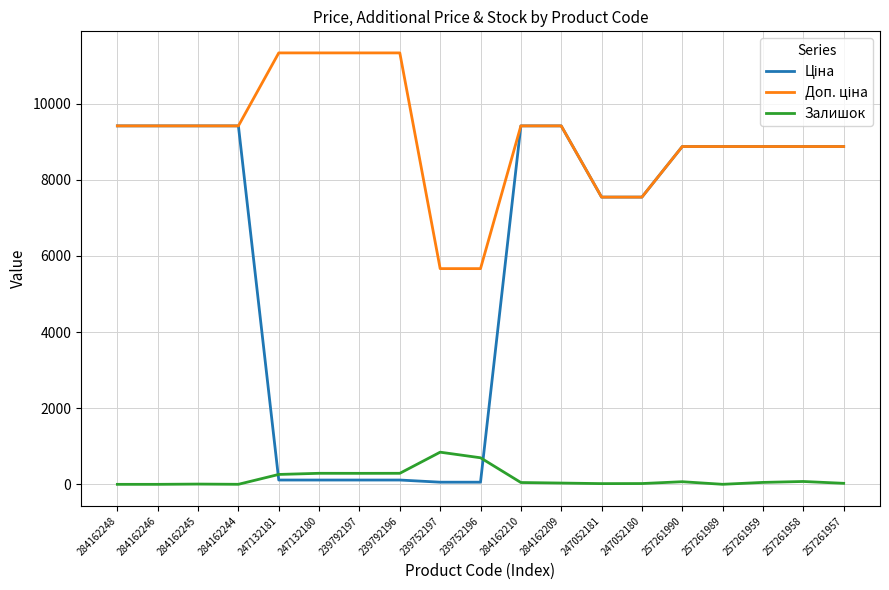

The Залишок series shows 48.0 at 284162210. True or false?

True